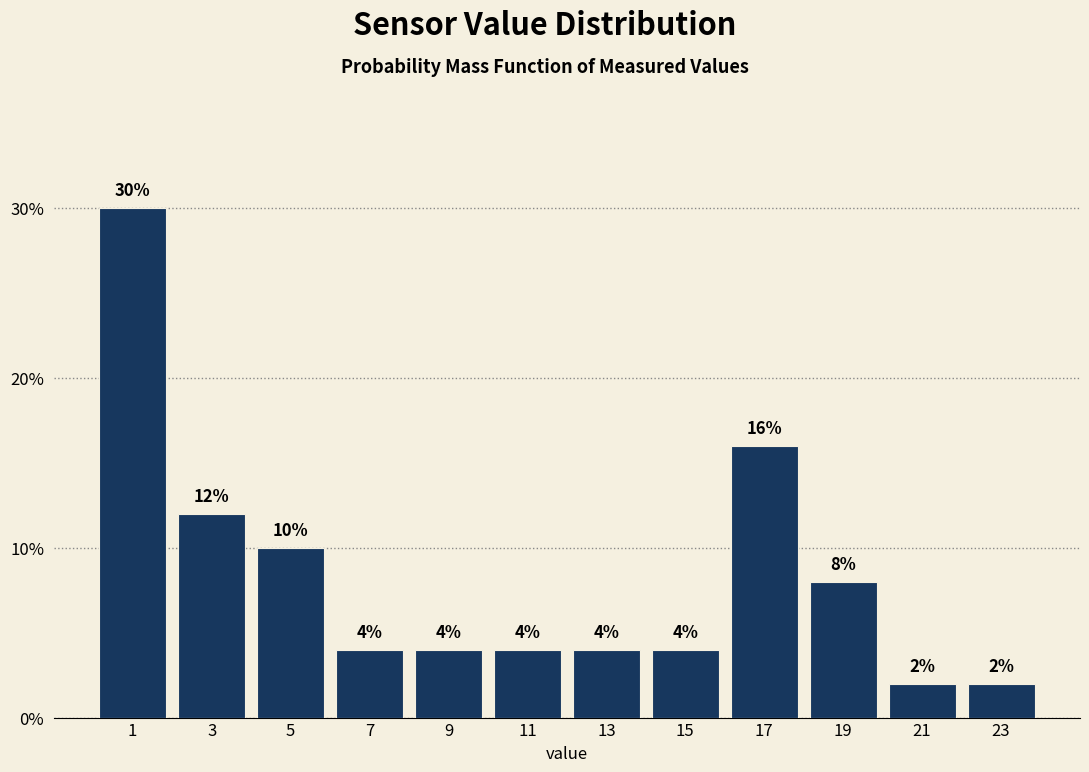

Over which range of the x-axis is the bar tallest?

0 to 2